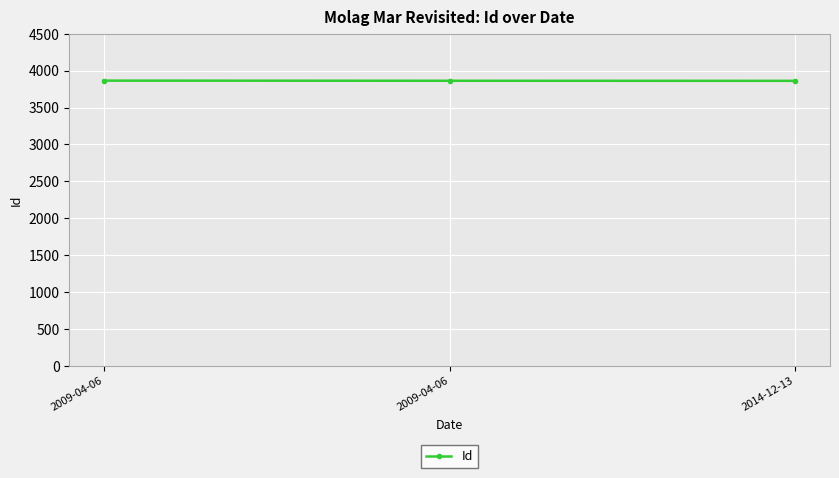

Reading left to right, transcribe all the data shown in this chart.

2009-04-06=3865	2009-04-06=3863	2014-12-13=3862